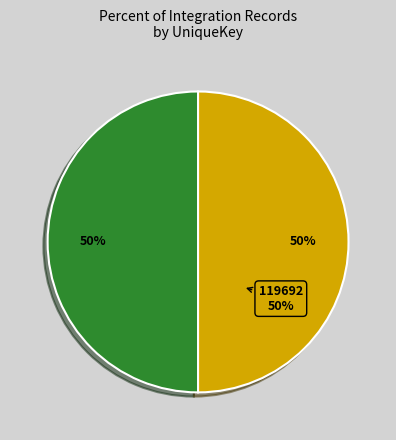

How many slices are in this pie chart?

2